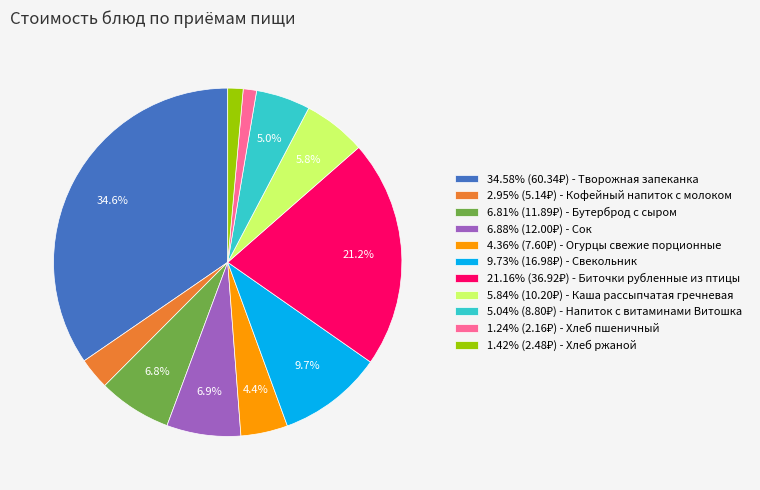

Is there a majority slice in this chart?

No